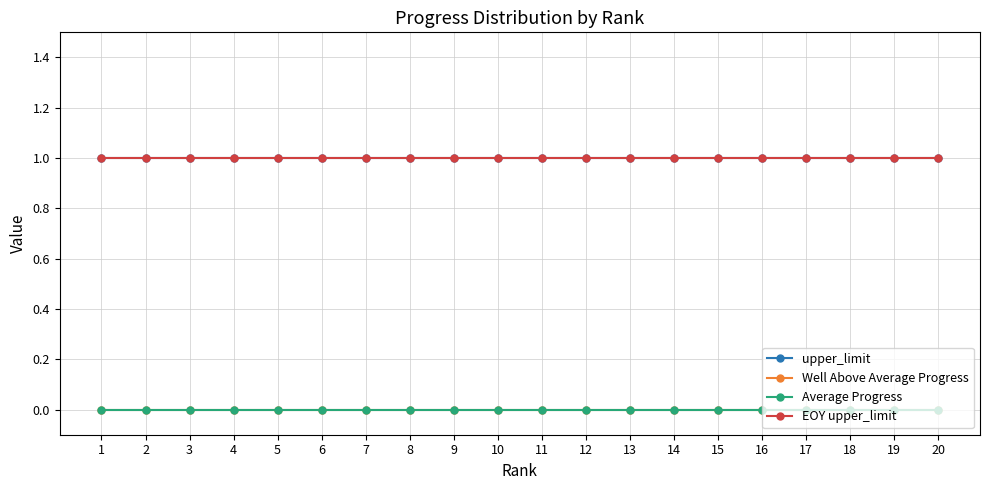

Does the chart display data point markers on the line(s)?

Yes